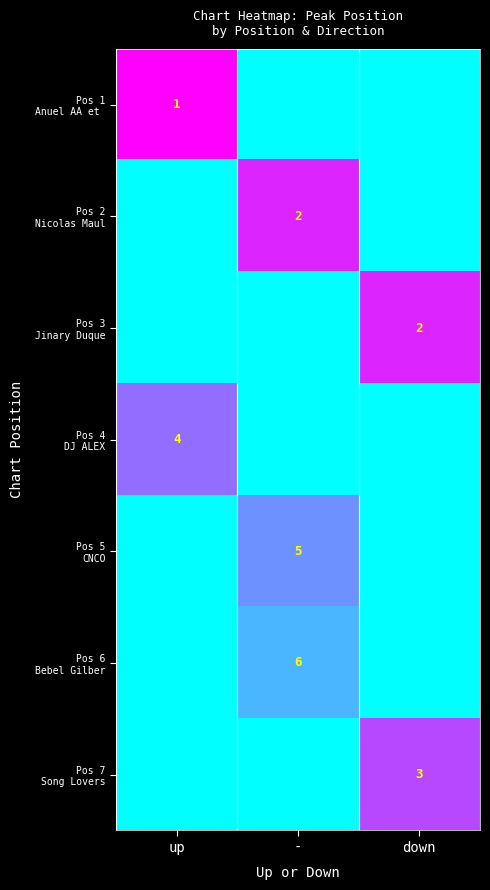

Rank the series at up from highest to lowest value.

Pos 1 Anuel AA et, Pos 4 DJ ALEX, Pos 2 Nicolas Maul, Pos 3 Jinary Duque, Pos 5 CNCO, Pos 6 Bebel Gilber, Pos 7 Song Lovers